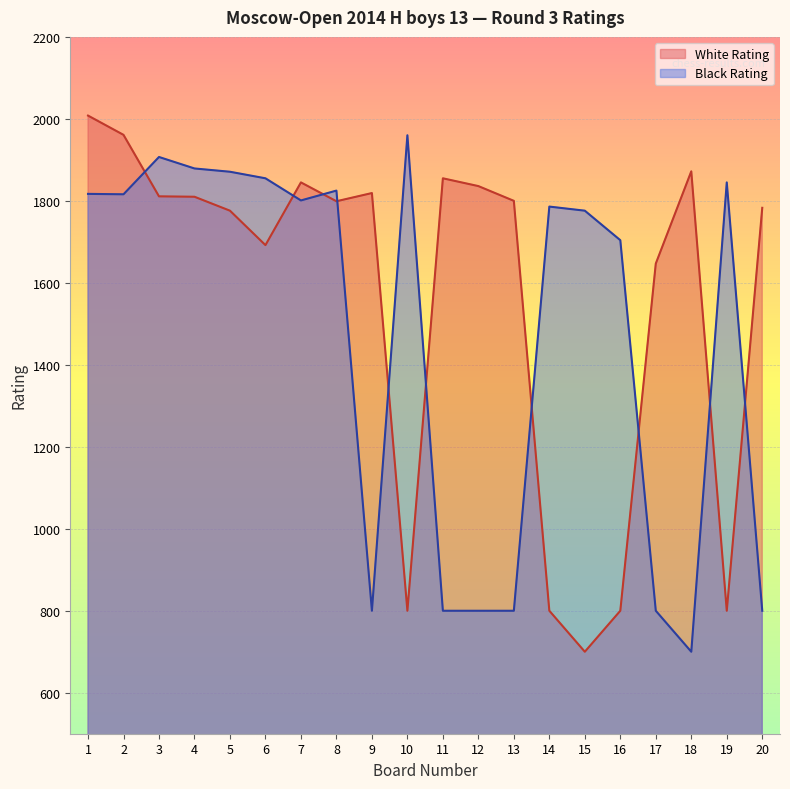

How many values in the Black Rating series exceed 1801?

9